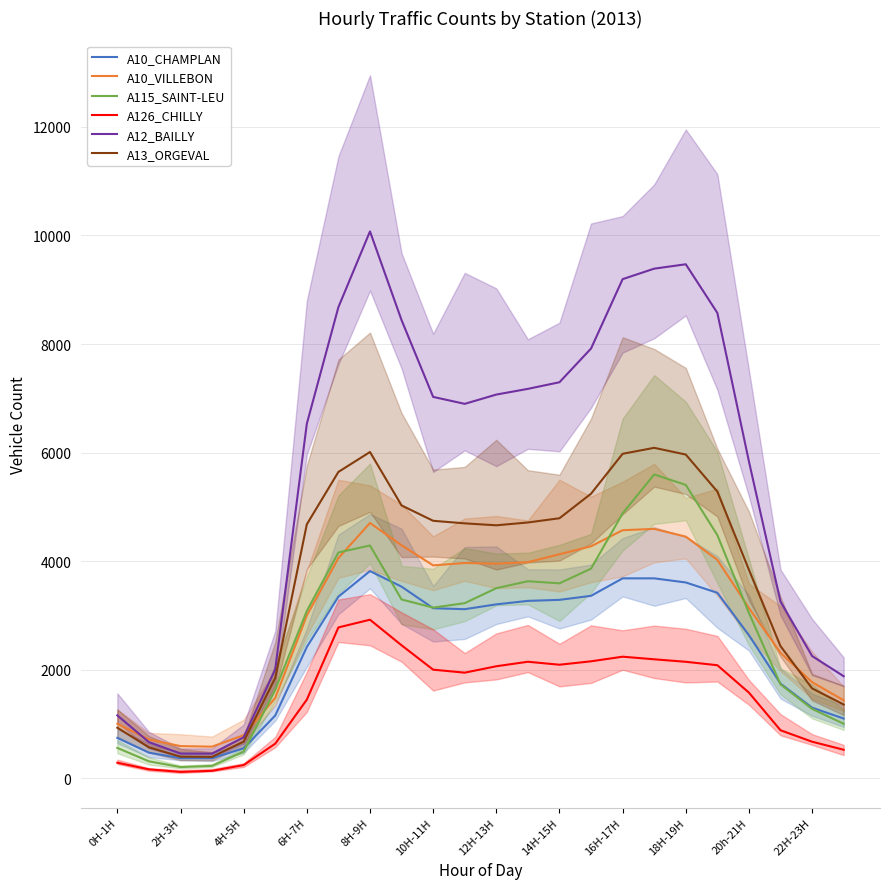

Which series changed the most between 16H-17H and 19?

A12_BAILLY